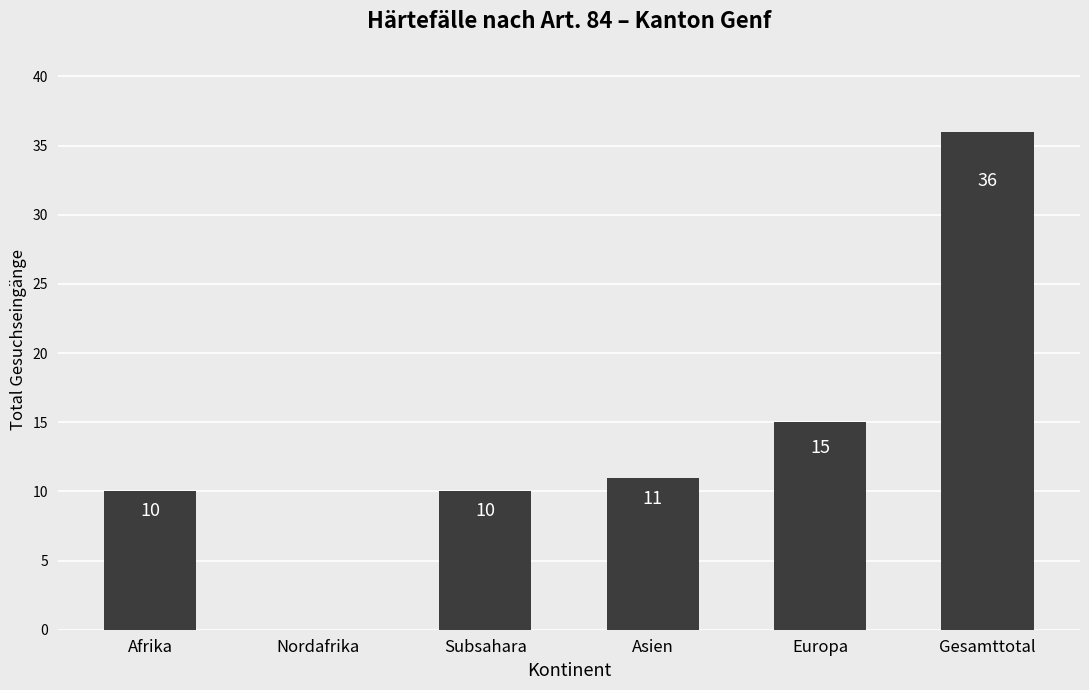

How many values are above zero?

5